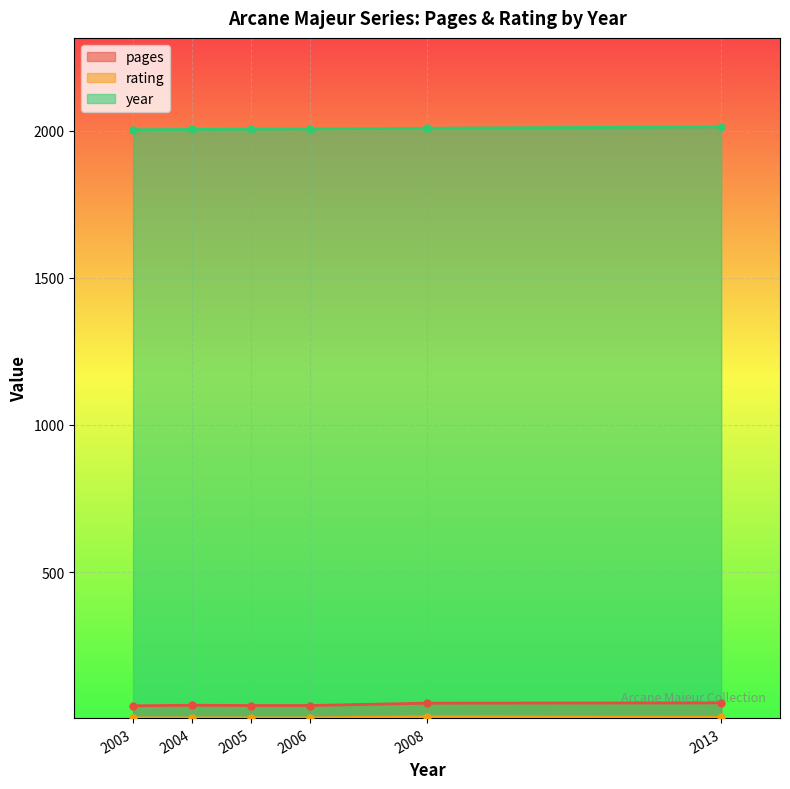

List the series in order of their peak value, lowest first.

rating, pages, year